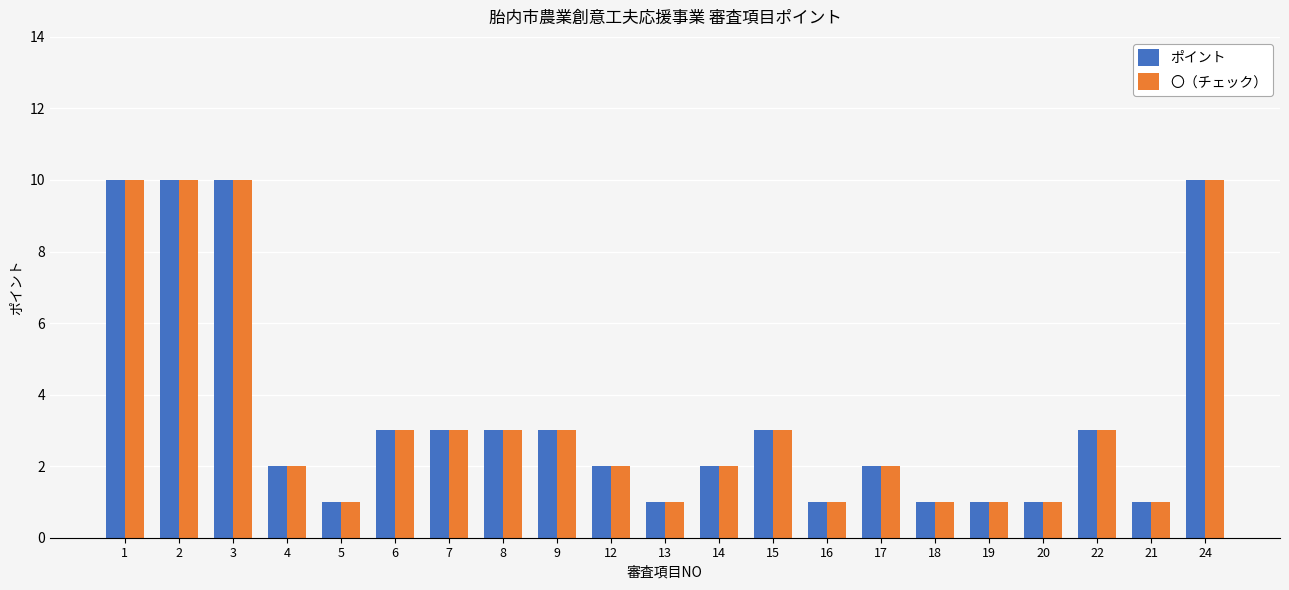

What is the difference between the maximum and minimum values in the ポイント series?

9